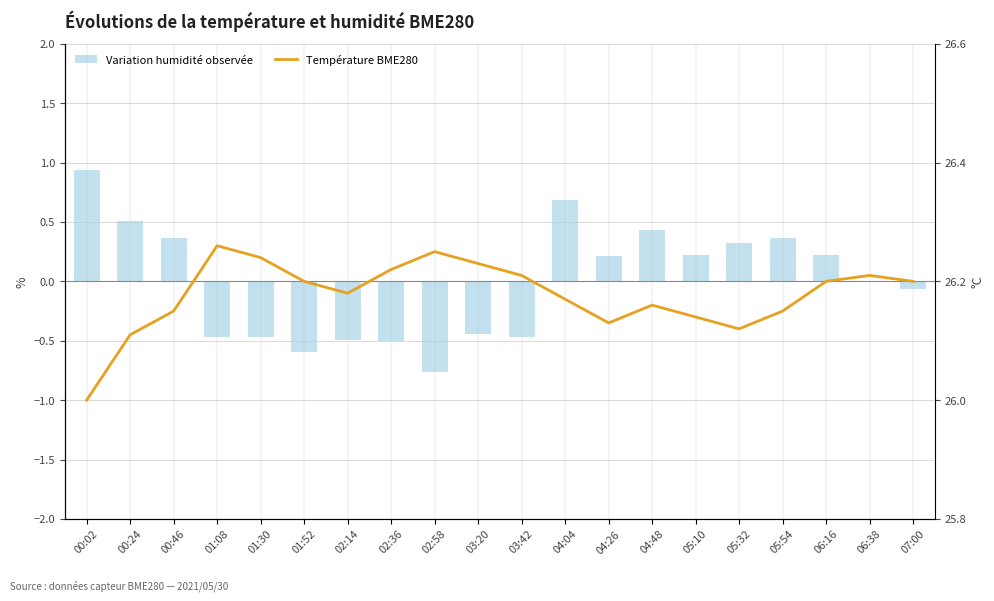

Is it true that Température BME280 equals 42.8 at 01:30?

False